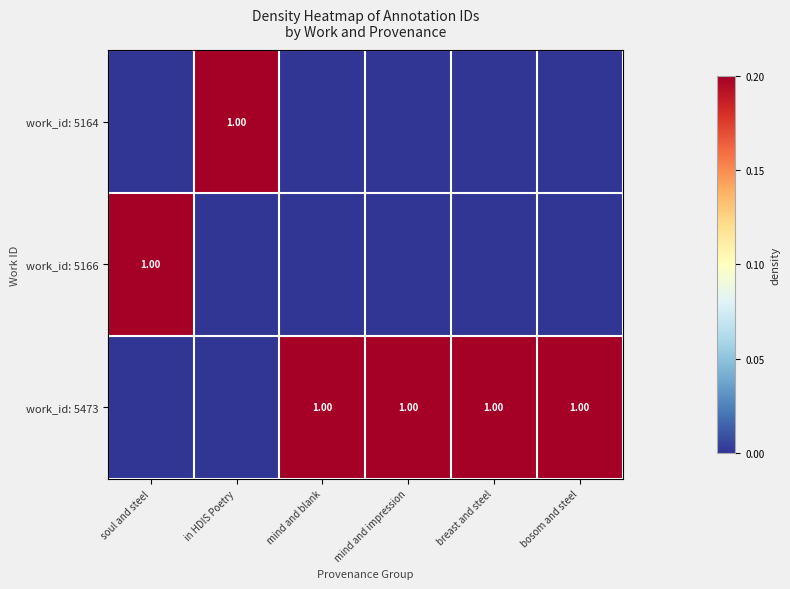

How many data points does each series have?

6